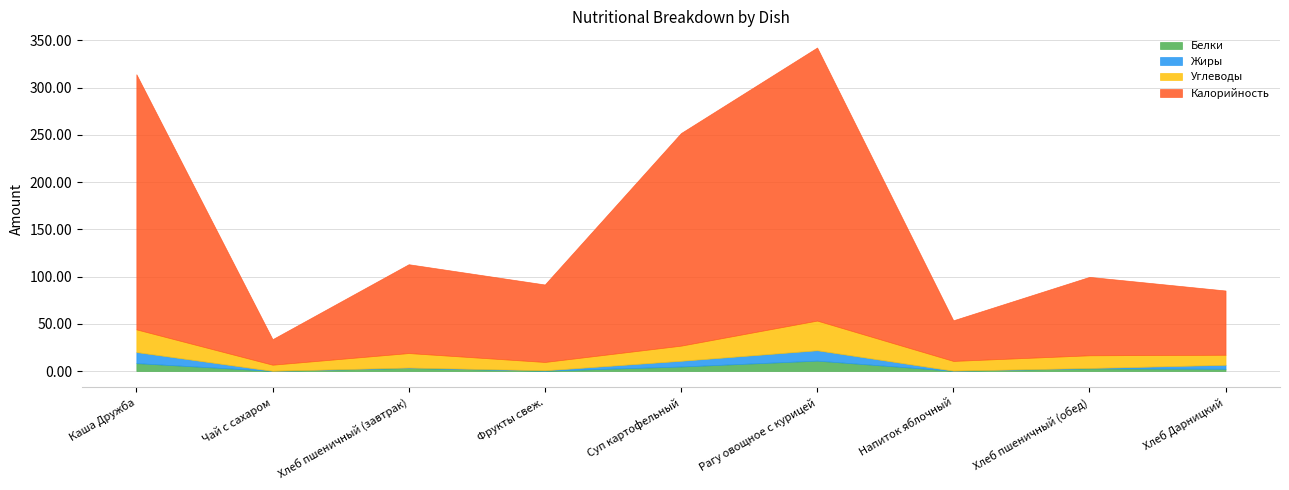

Does the chart display data point markers on the line(s)?

No